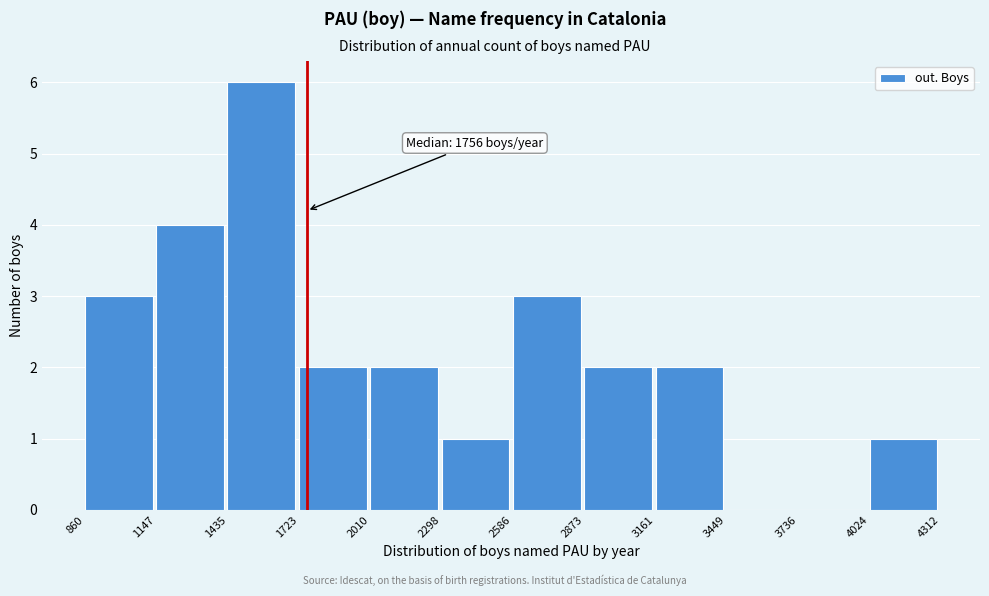

Which range on the x-axis has the tallest bar?

1435 to 1723